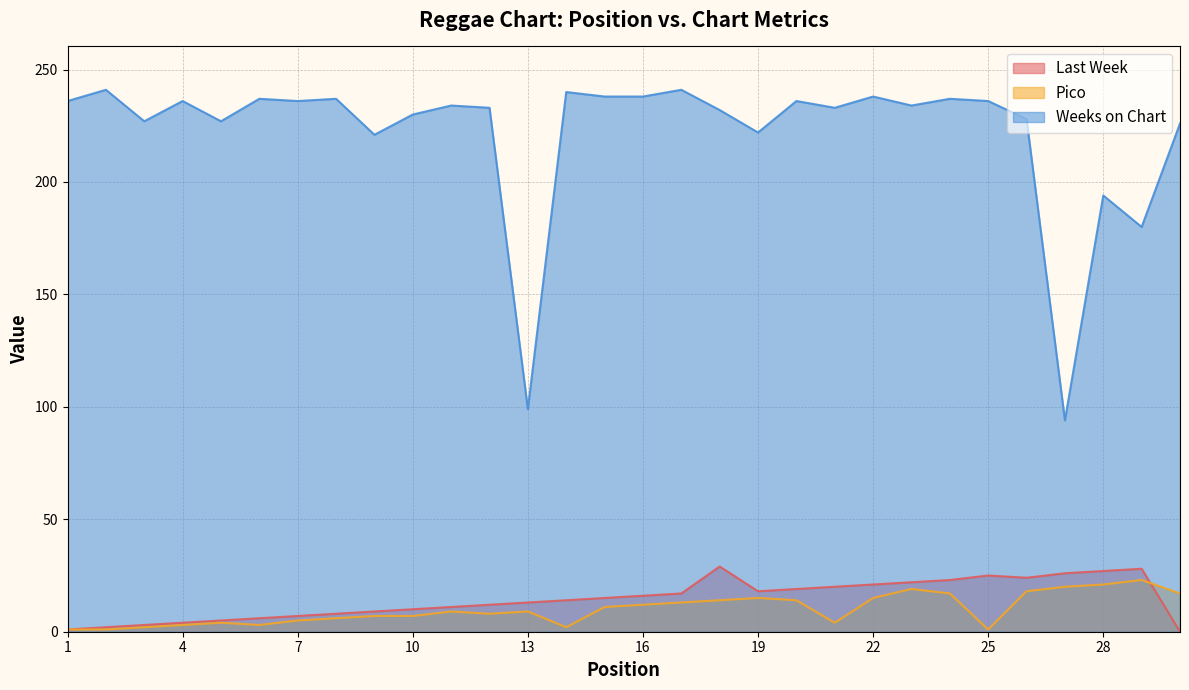

At which category is the sum across all series the highest?

24